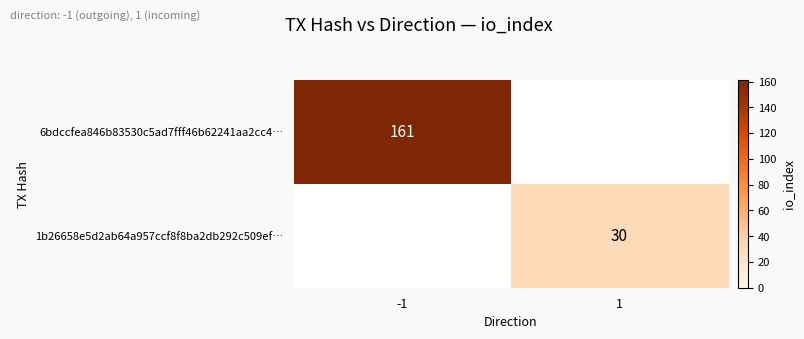

The value of 6bdccfea846b83530c5ad7fff46b62241aa2cc4… at -1 is 106.1. True or false?

False